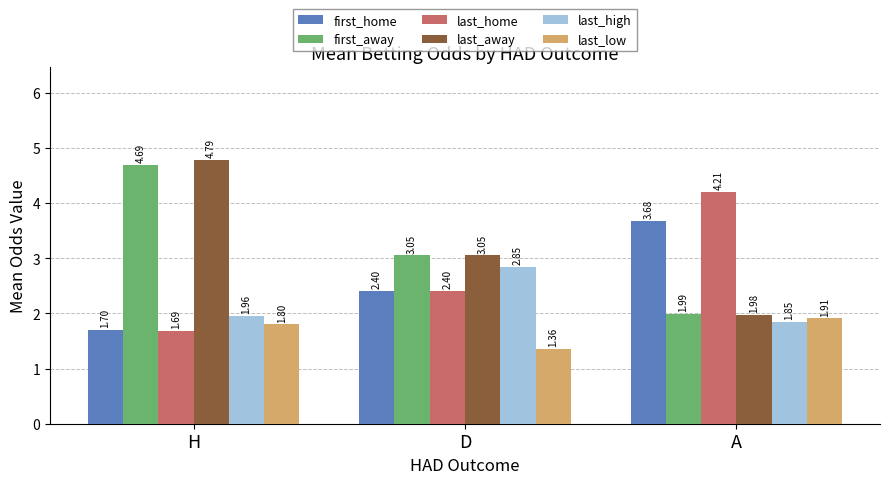

How many values in the first_home series exceed 2?

2